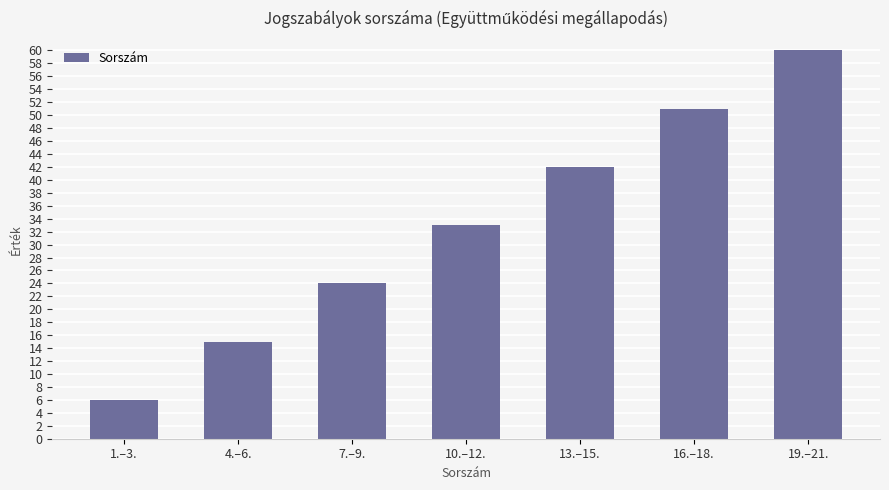

What is the ratio of the value at 7.–9. to the value at 10.–12.?

0.7